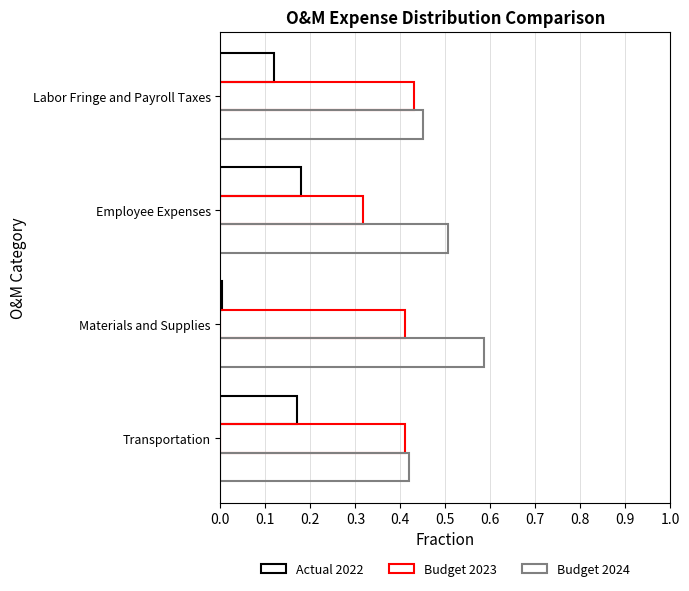

How many categories are shown in the chart?

4